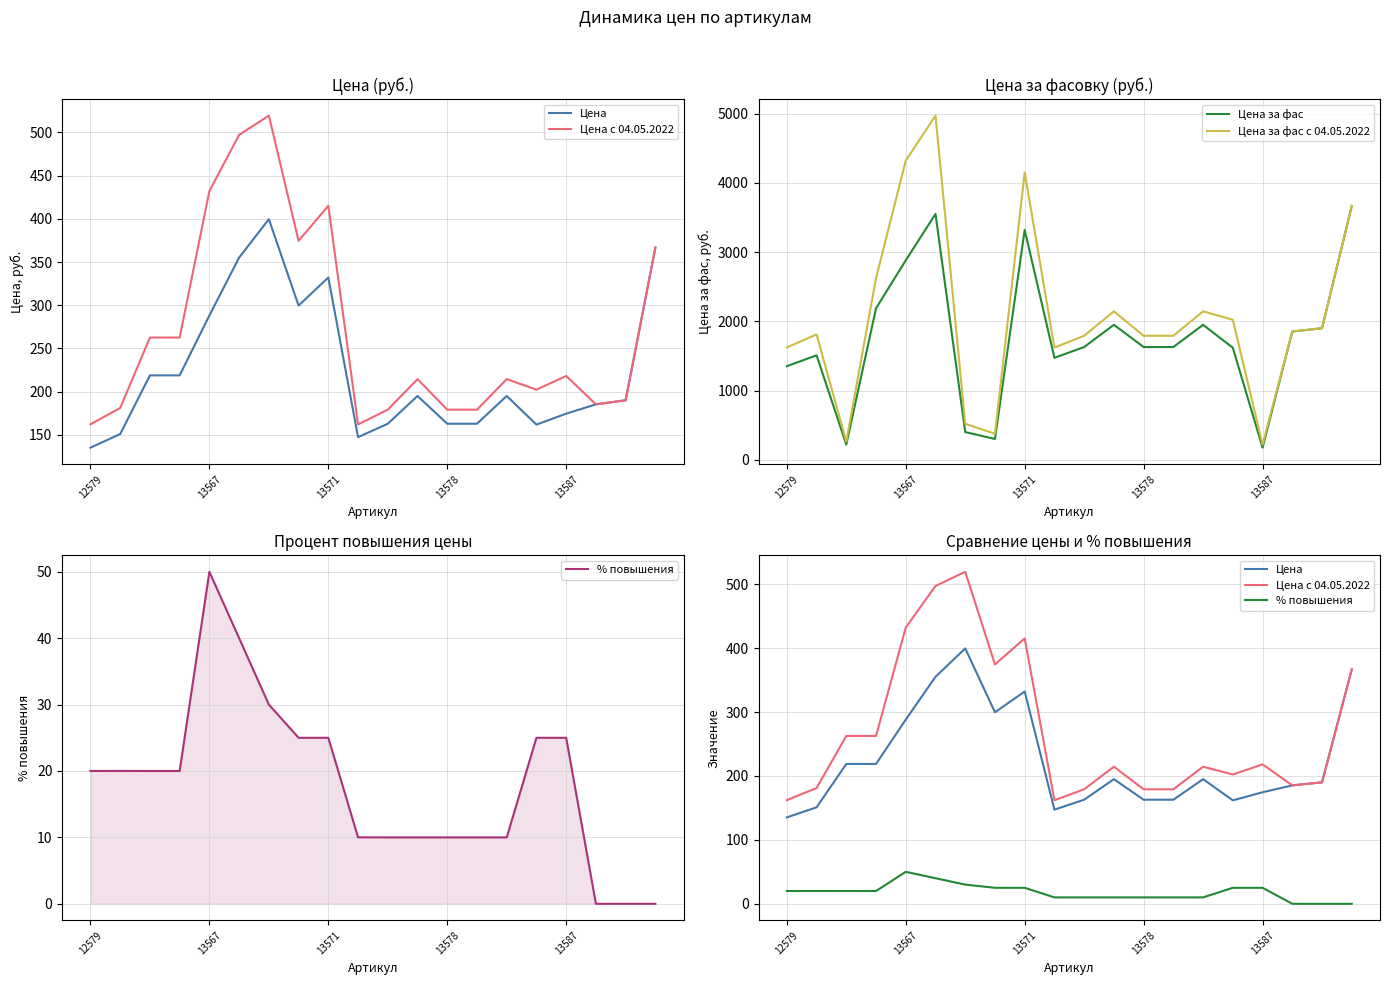

What is the total value across all series at 10?

3771.8